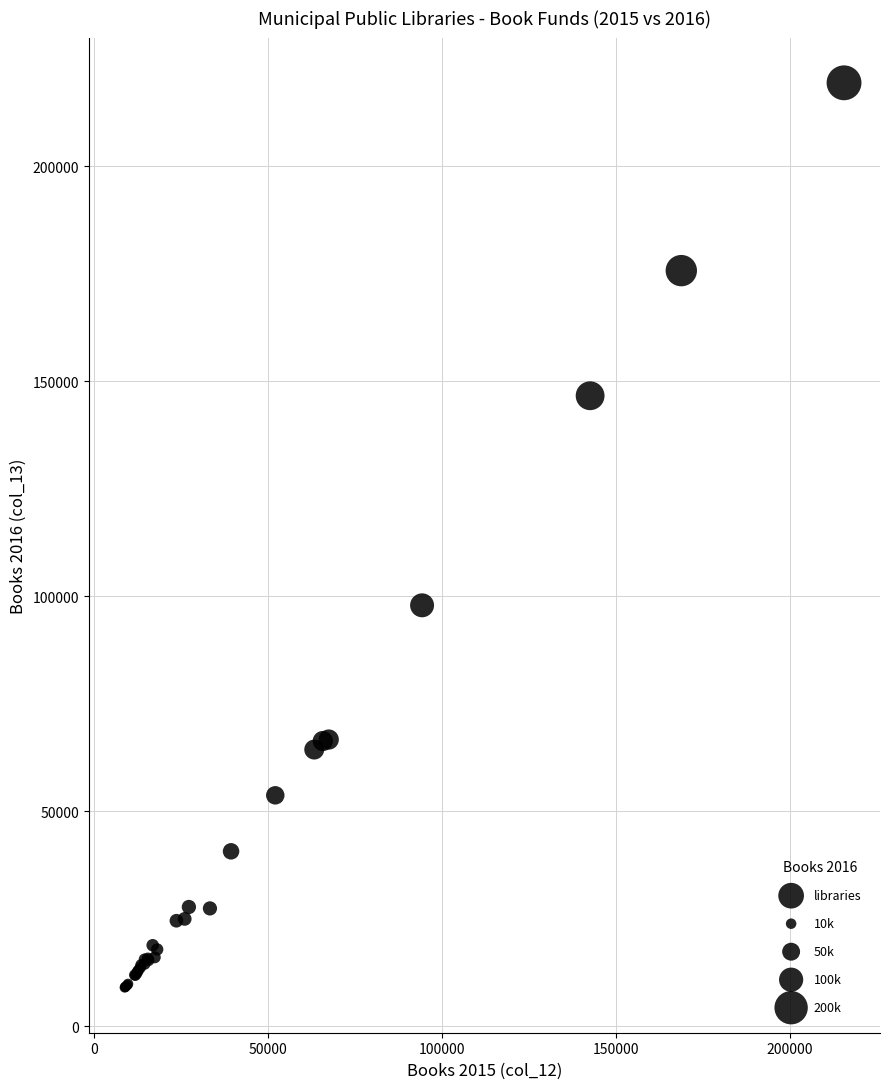

What Y value in the scatter plot is closest to 114240?

97926